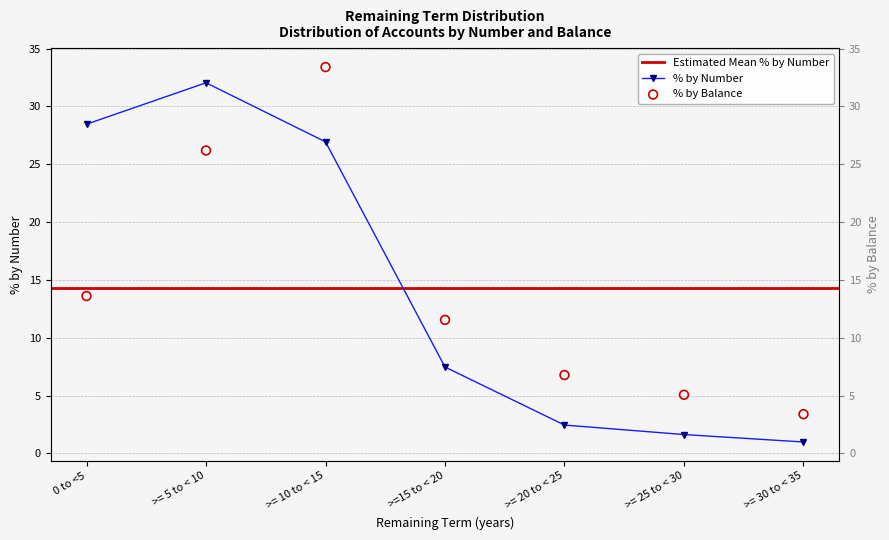

At how many categories does at least one series exceed 20?

3